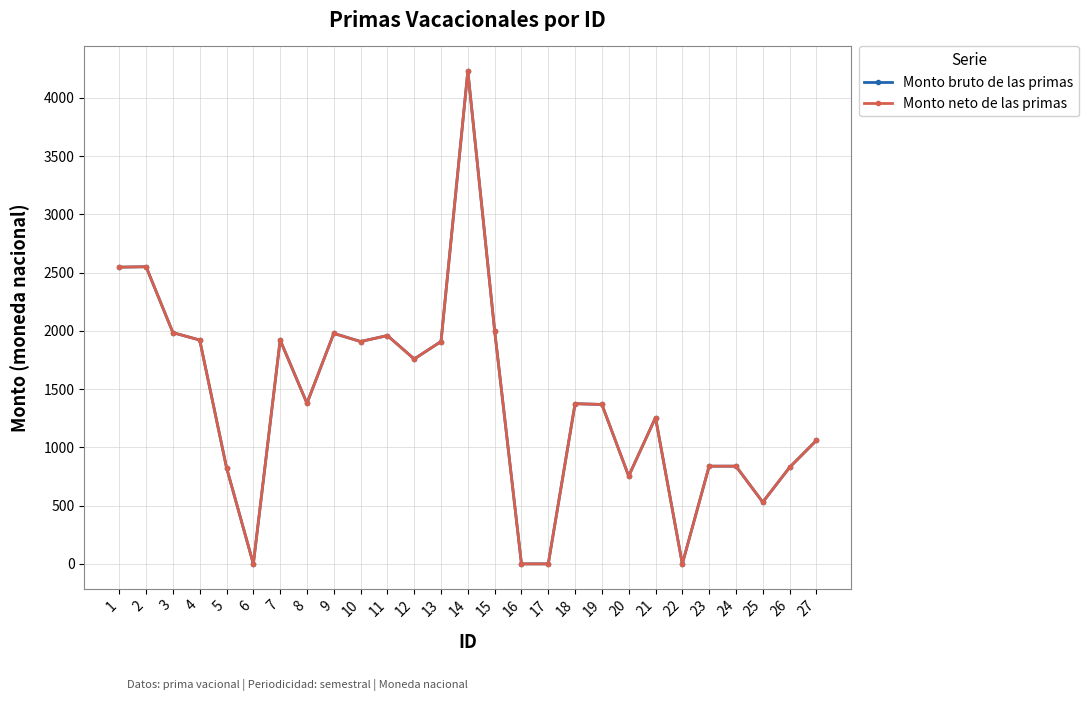

Does the chart have visible grid lines?

Yes